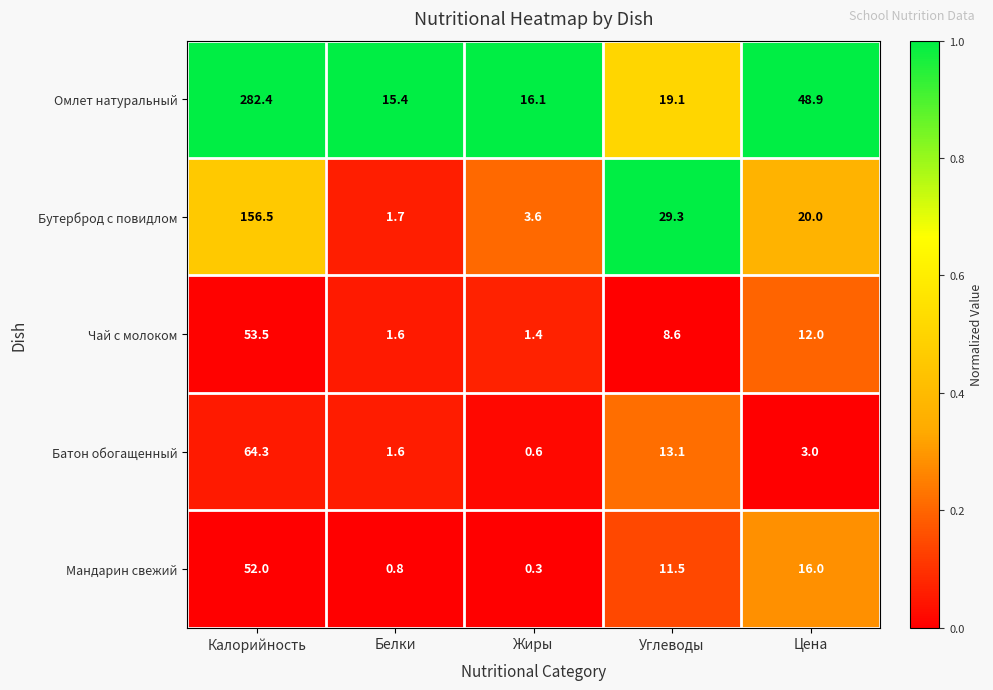

Where does the Батон обогащенный series first go above 3?

Калорийность